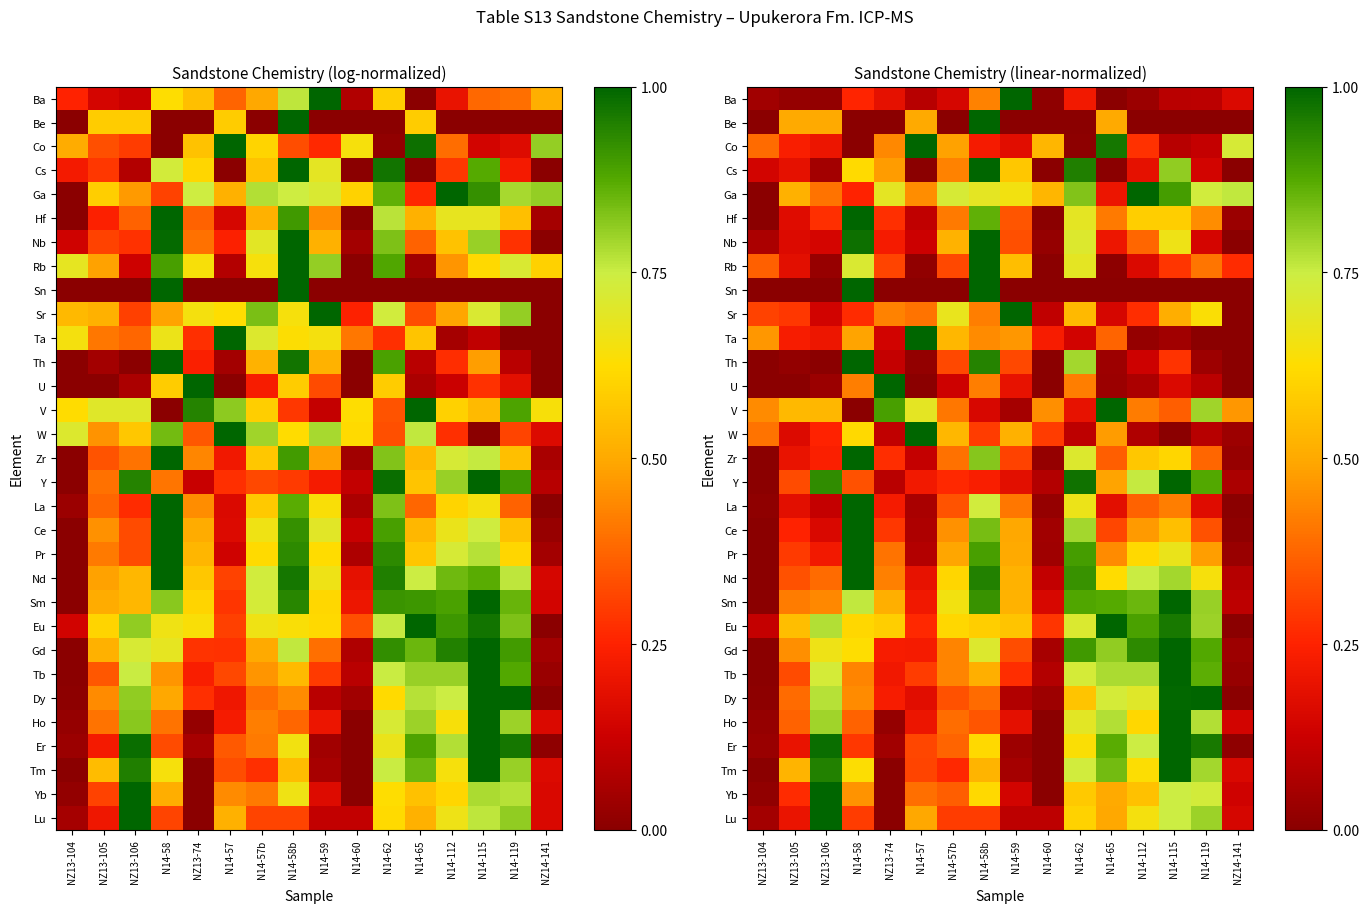

How many data points does each series have?

16